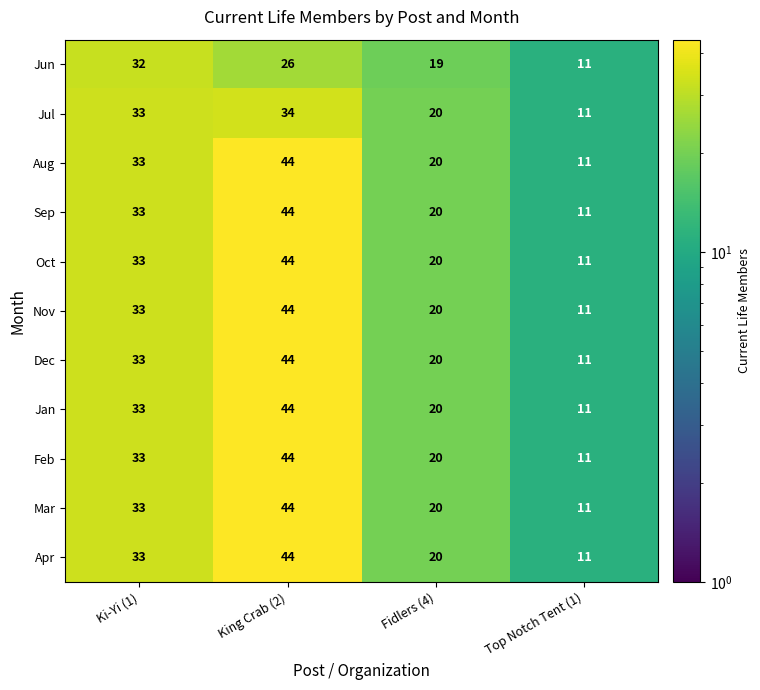

What value does the Jan series have at Top Notch Tent (1), to the nearest 5?

10